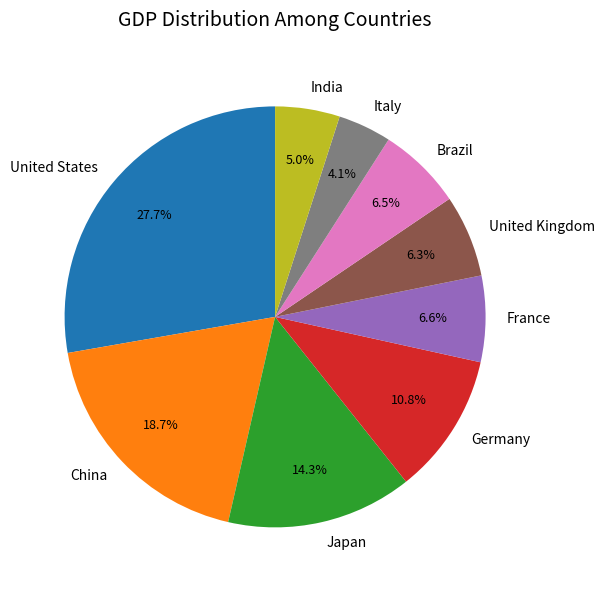

How many segments does this pie chart have?

9